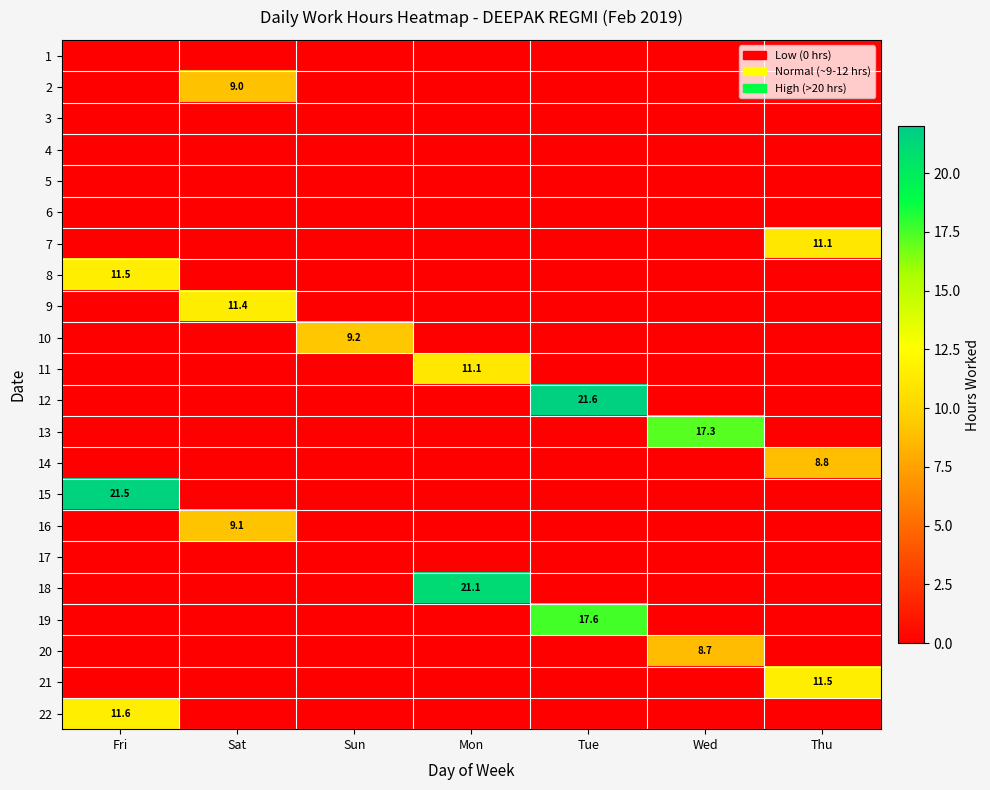

Which category has the lowest value across all series?

Fri